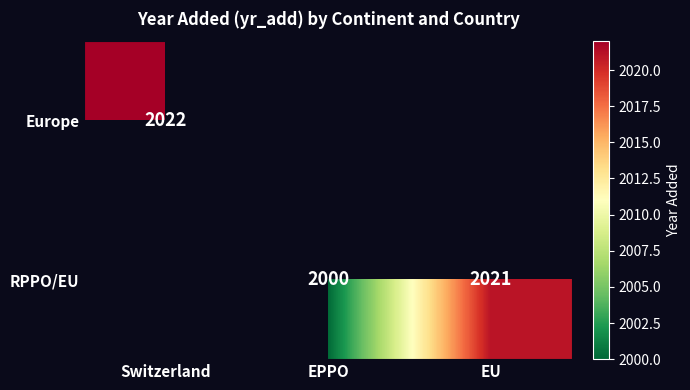

How many values in RPPO/EU are above zero?

2